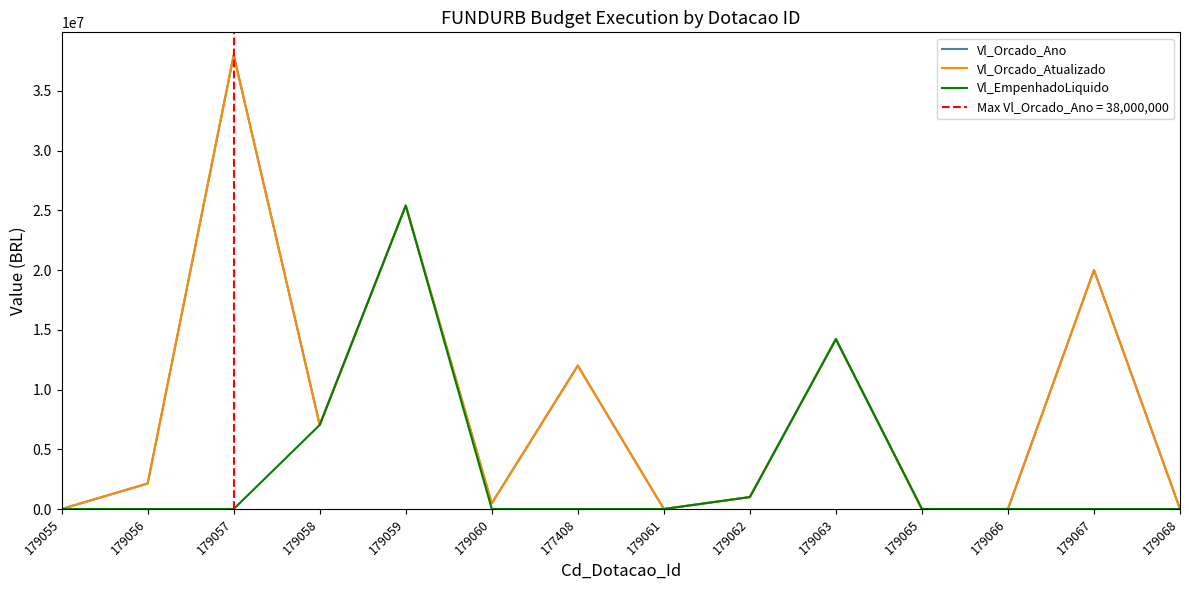

True or false: Vl_EmpenhadoLiquido has a value of 12404789 at 179058.

False